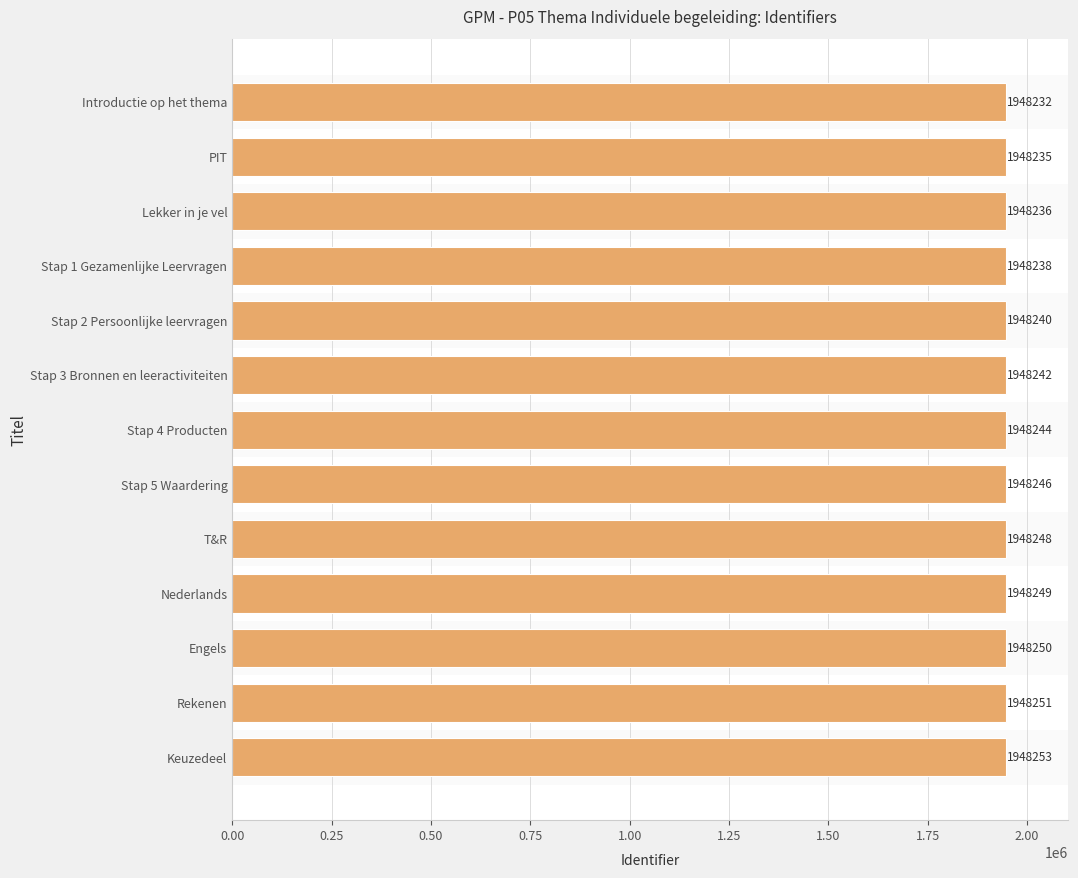

Is it true that the value at PIT is 2953225?

False